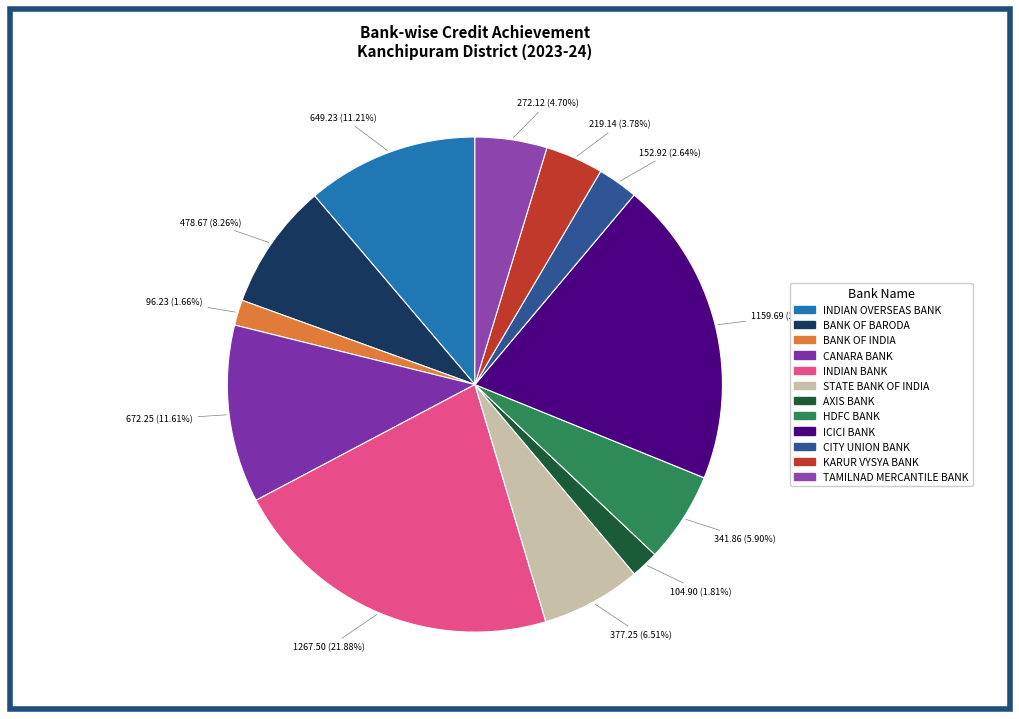

To the nearest percent, what portion does BANK OF INDIA represent?

2%